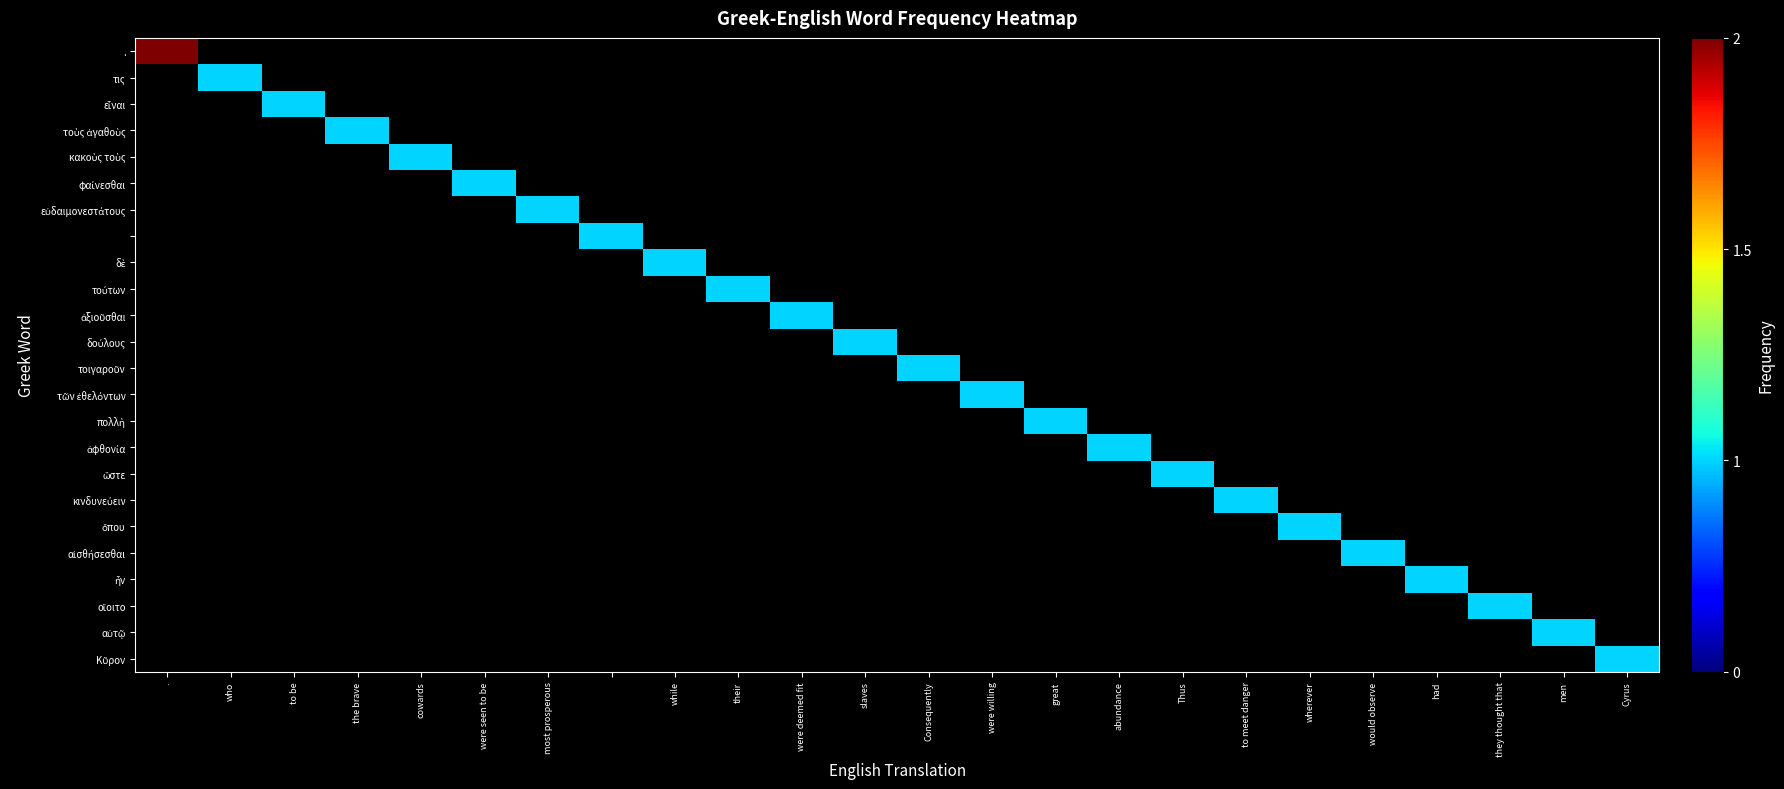

At how many categories does at least one series exceed 1?

1